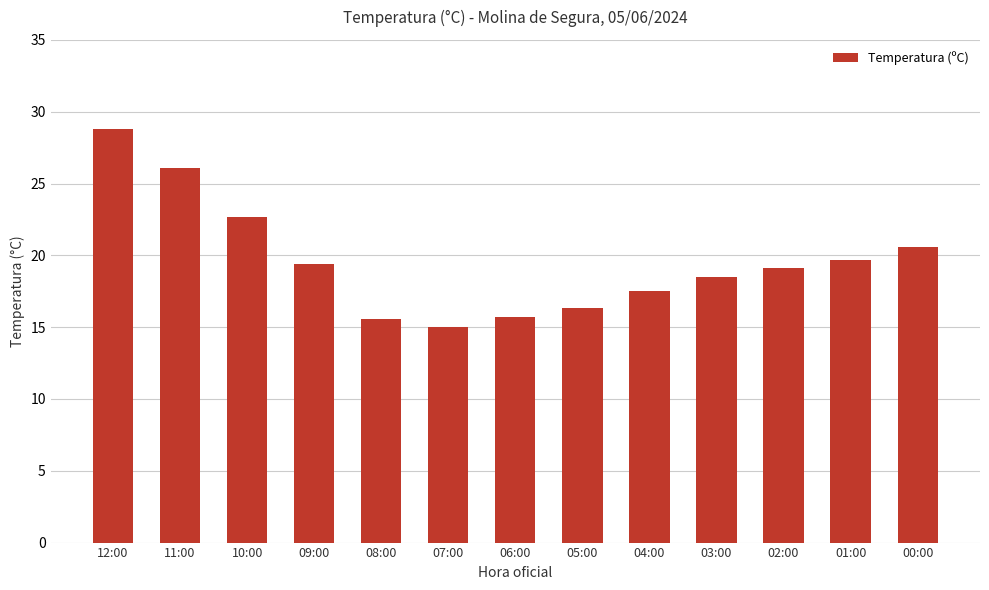

The value at 03:00 is 31.0. True or false?

False